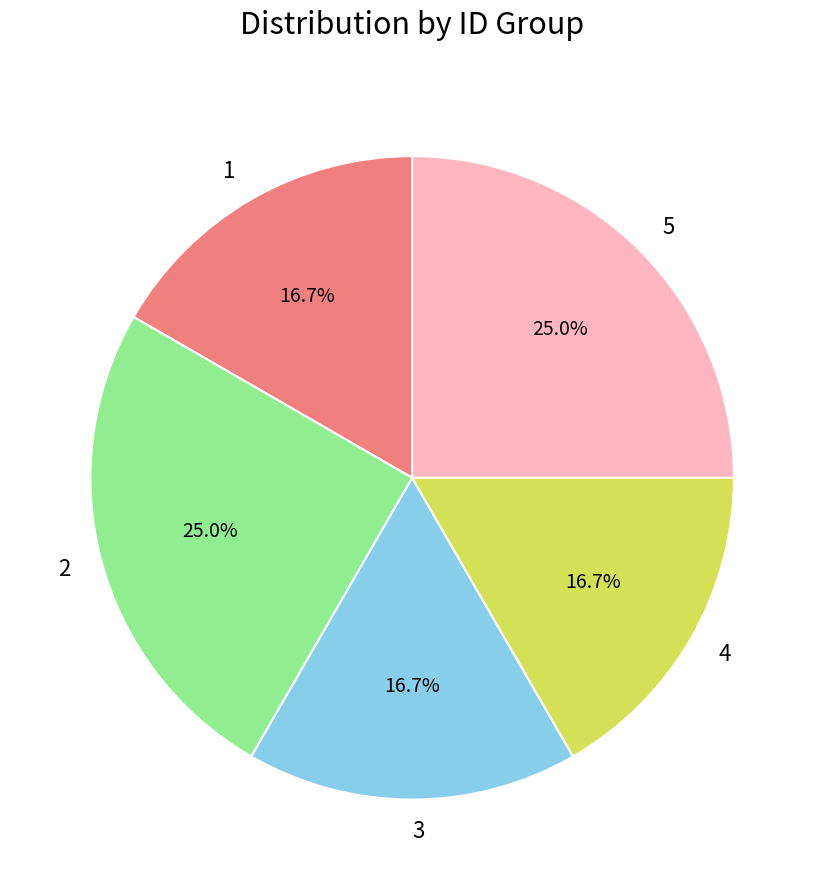

Combined, do 1 and 2 account for over 50%?

No